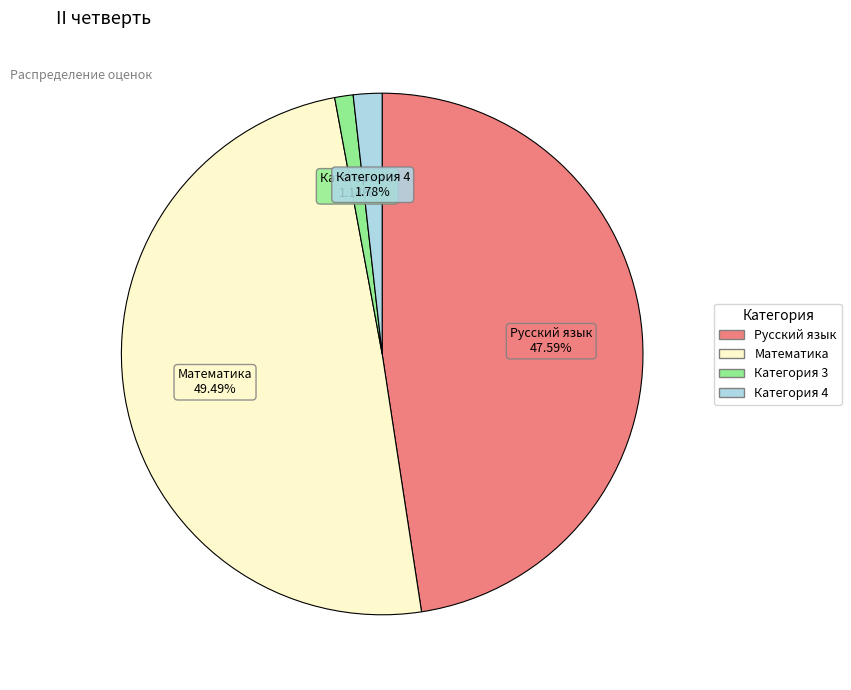

How many slices are in this pie chart?

4